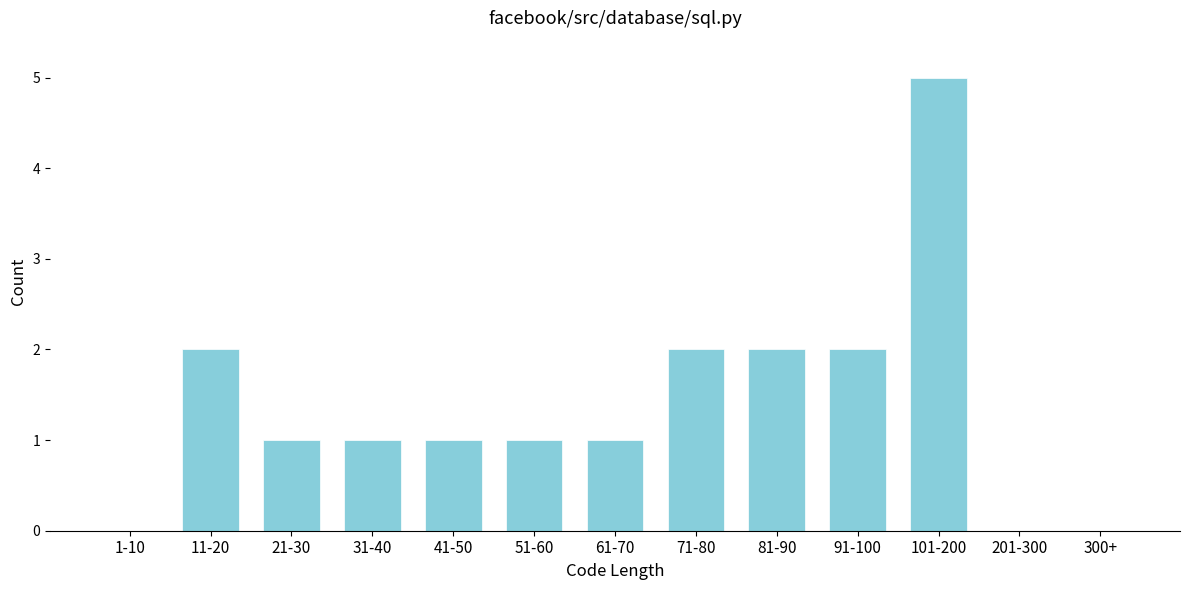

Reading right to left, transcribe all the data shown in this chart.

300+=0	201-300=0	101-200=5	91-100=2	81-90=2	71-80=2	61-70=1	51-60=1	41-50=1	31-40=1	21-30=1	11-20=2	1-10=0